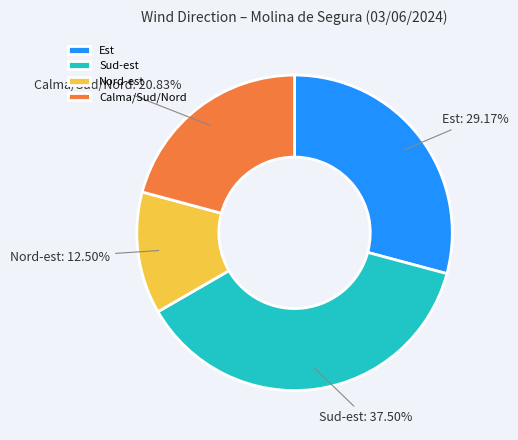

To the nearest percent, what is the average slice percentage?

25%